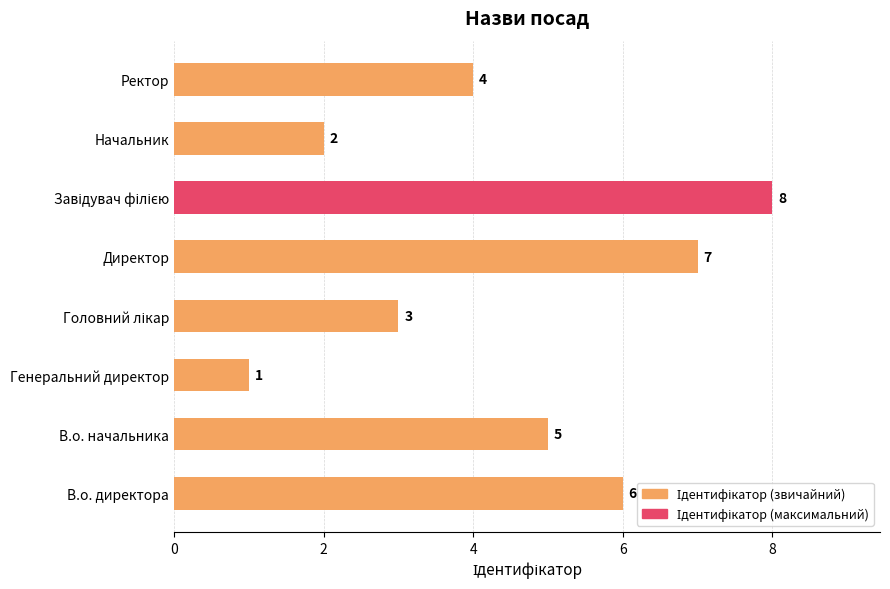

What is the approximate value at Ректор?

4